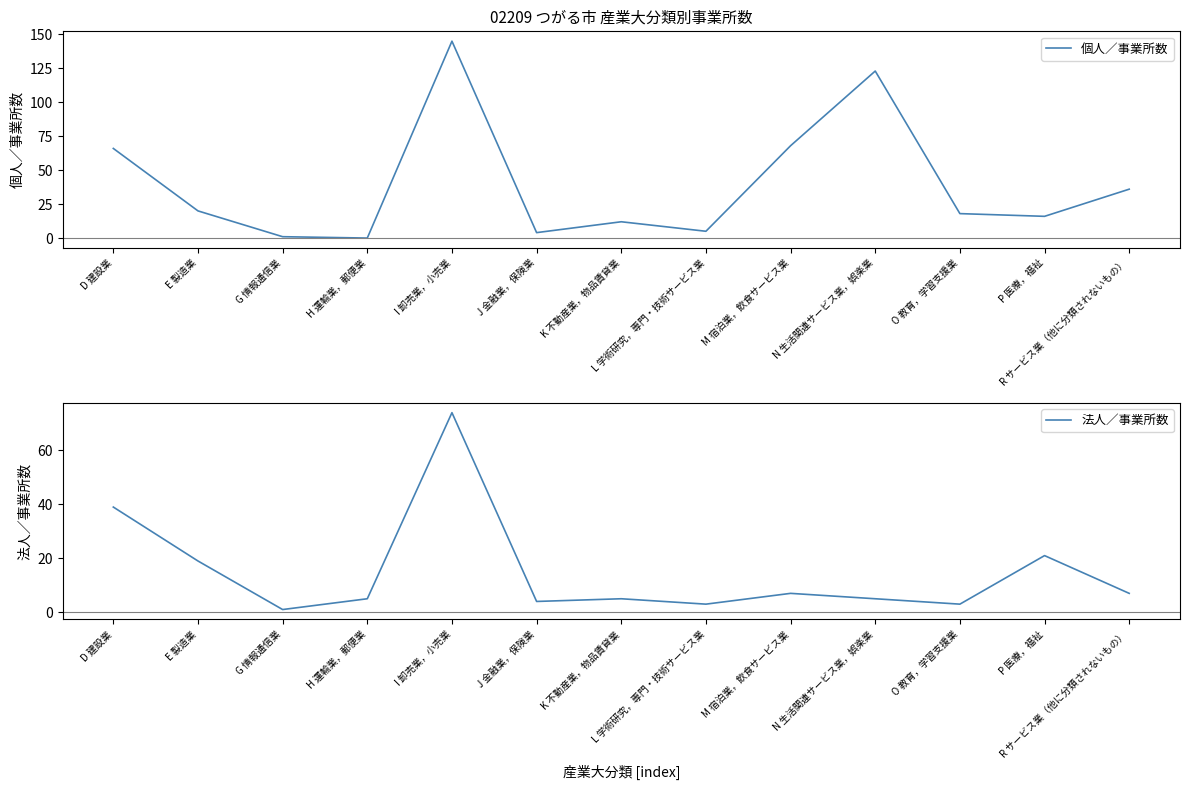

Rank the series by their average value, from highest to lowest.

個人／事業所数, 法人／事業所数